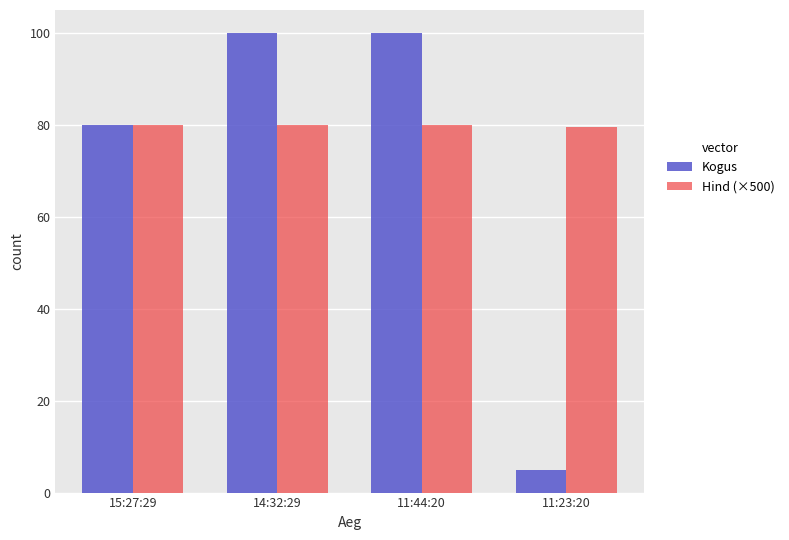

How many distinct data groups are displayed?

2